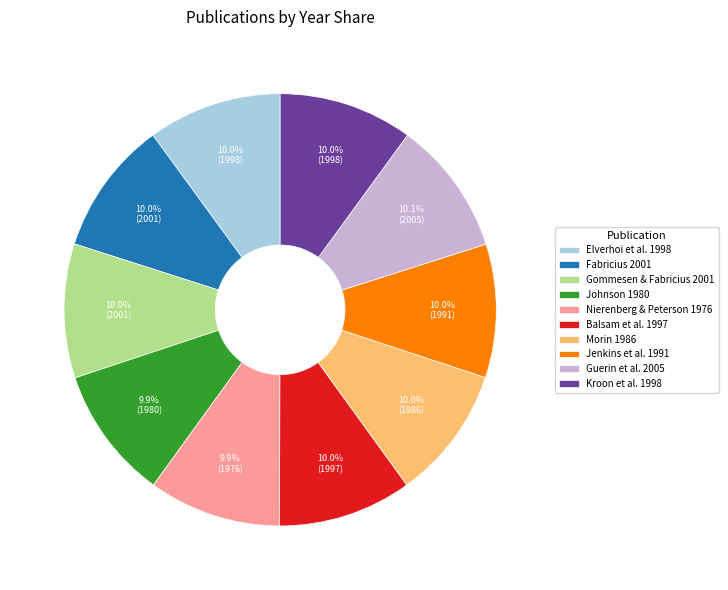

How many segments does this pie chart have?

10